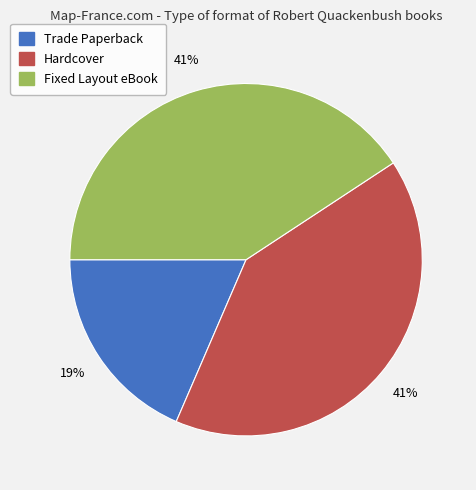

Which slice is the smallest?

Trade Paperback